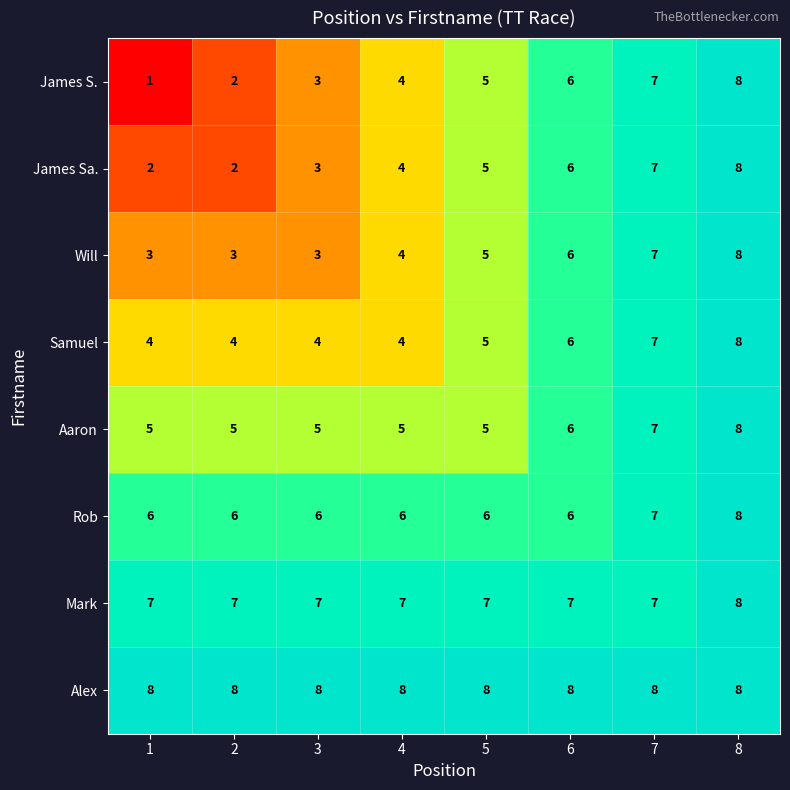

Count the number of categories in the chart.

8